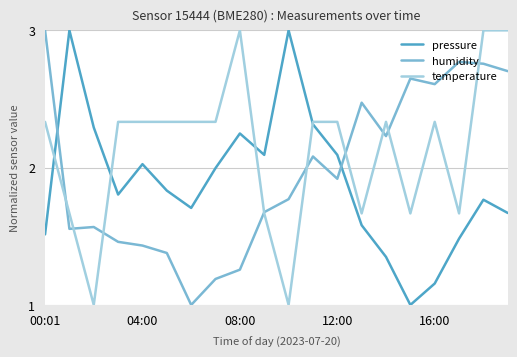

What is the minimum value for humidity?

1.0